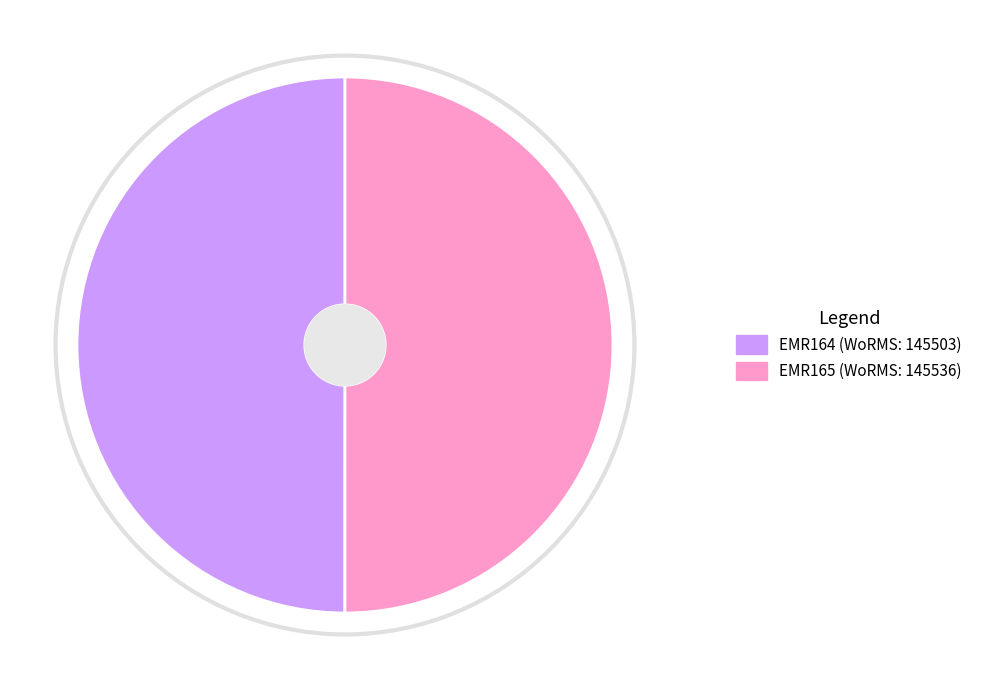

Is the sum of EMR164 and EMR165 greater than half?

Yes